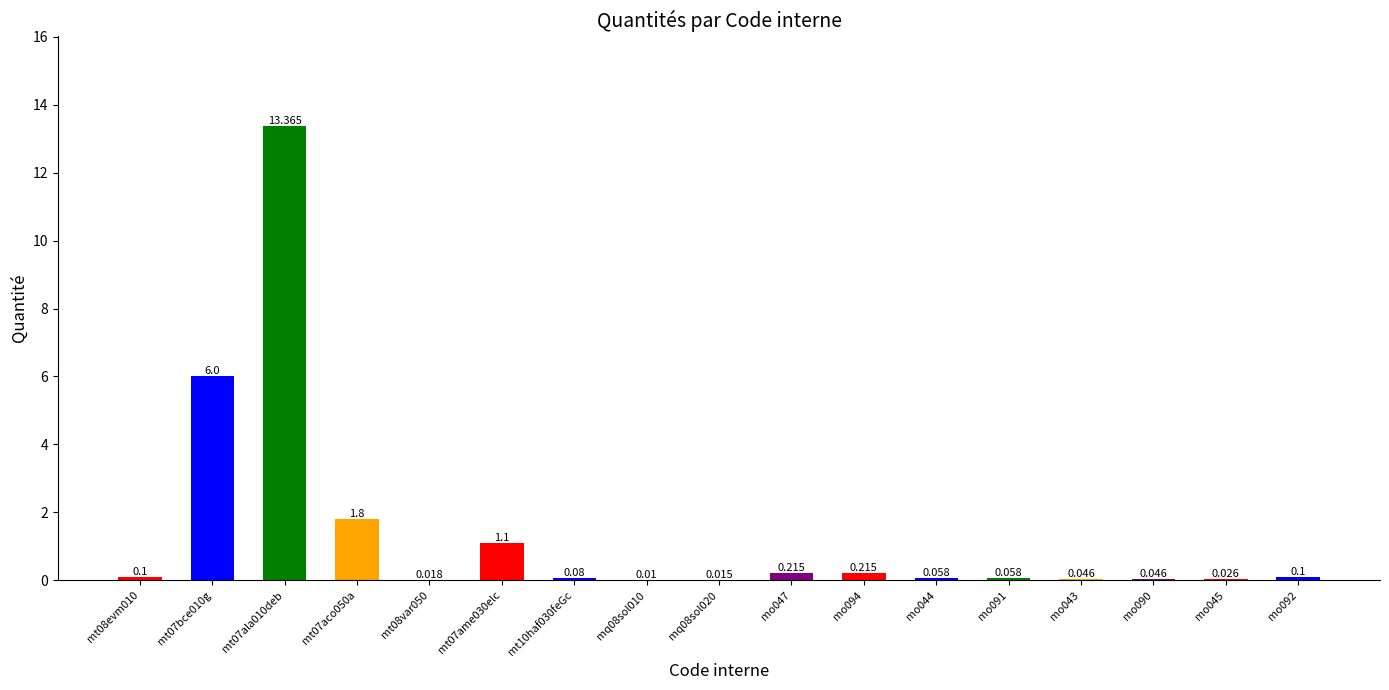

What value does the data have at mt07bce010g?

6.0